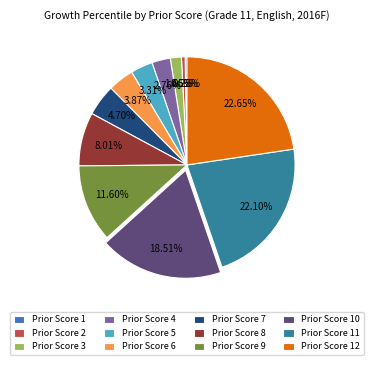

Is there any slice that represents more than half of the pie?

No